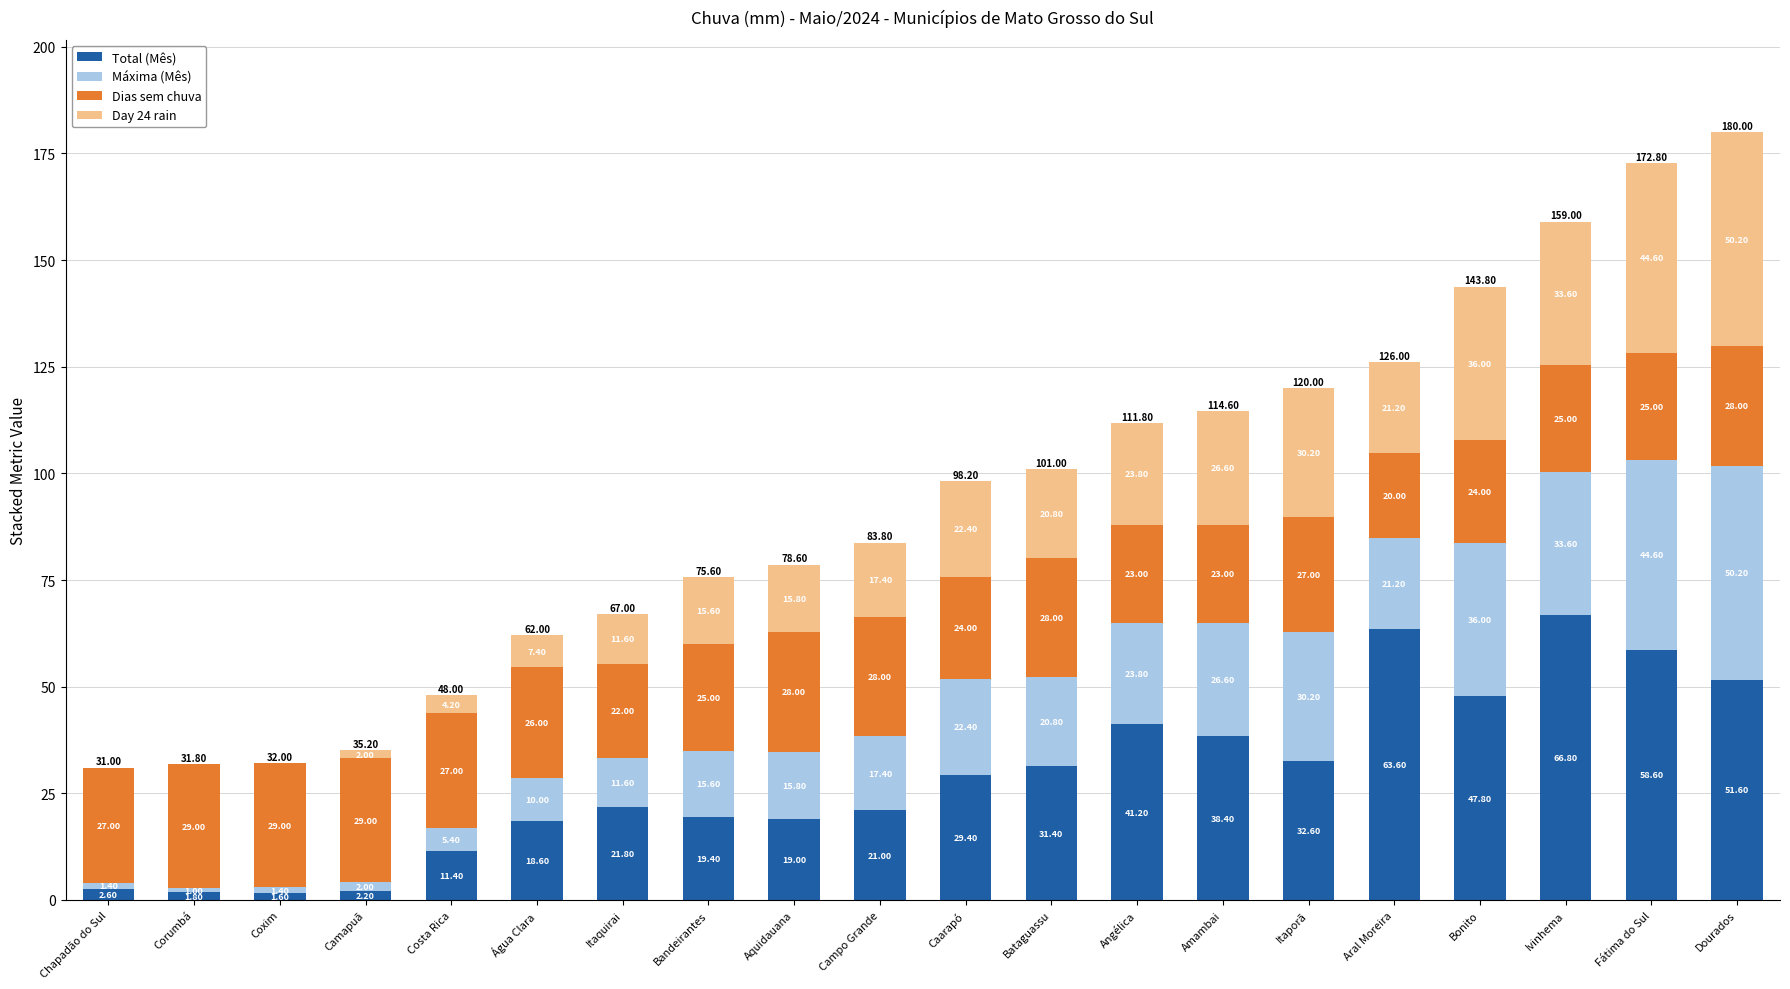

What is the sum of the Total (Mês) values at Corumbá and Bataguassu?

33.2